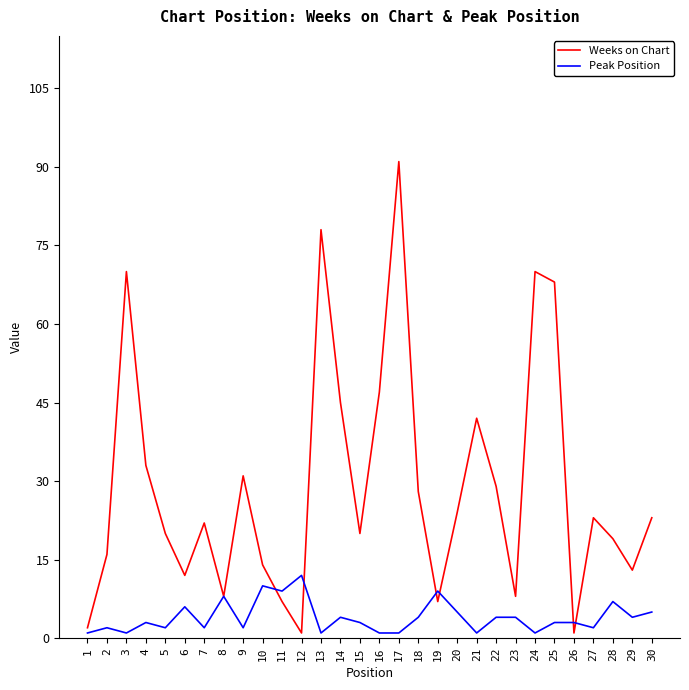

Is this an area chart (filled region under the line)?

No